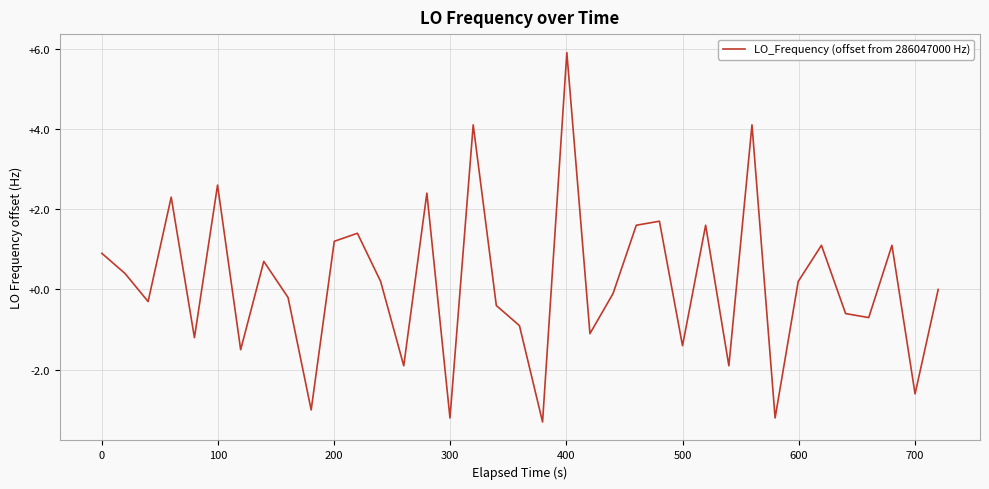

What is the maximum value shown in the chart?

5.9